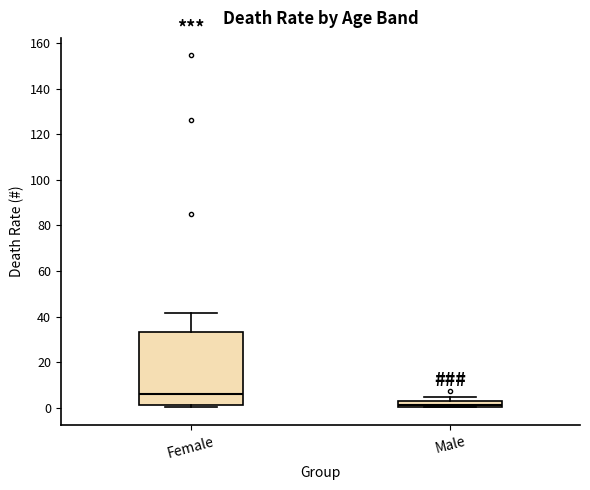

Comparing the boxes themselves (not the whiskers), which one is the tallest?

Female